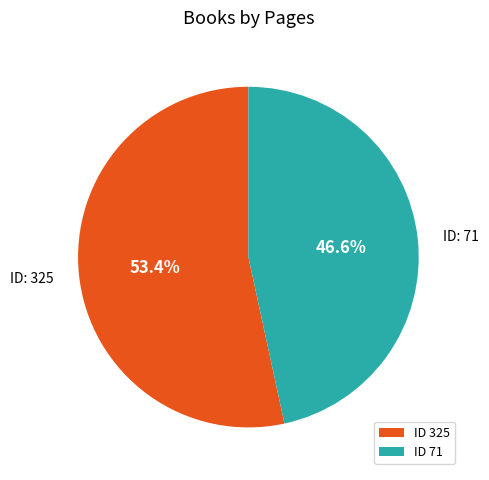

Combined, what portion of the pie is ID 325 and ID 71?

100.0%